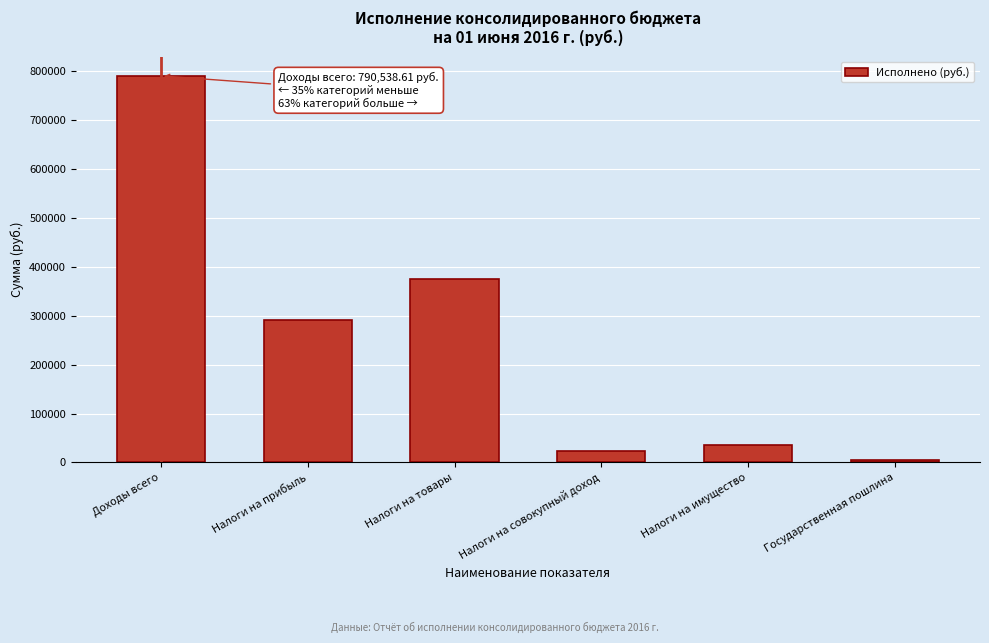

Reading left to right, list all the values displayed in this chart.

Доходы всего=790538.6	Налоги на прибыль=291320.2	Налоги на товары=375679.3	Налоги на совокупный доход=24075.0	Налоги на имущество=35364.2	Государственная пошлина=4300.0